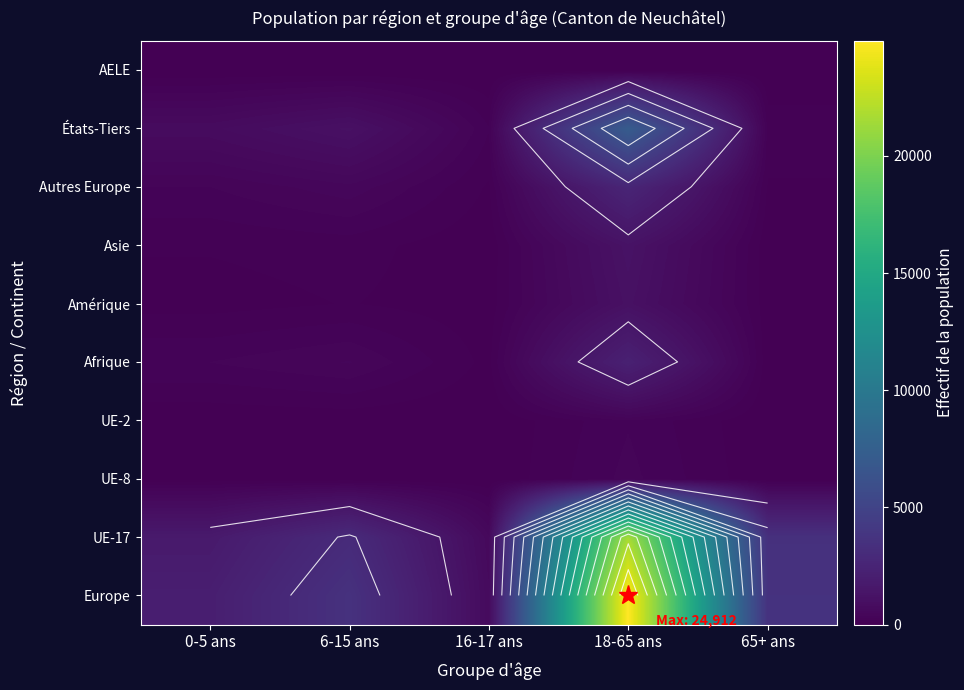

True or false: UE-8 has a value of 222 at 18-65 ans.

False